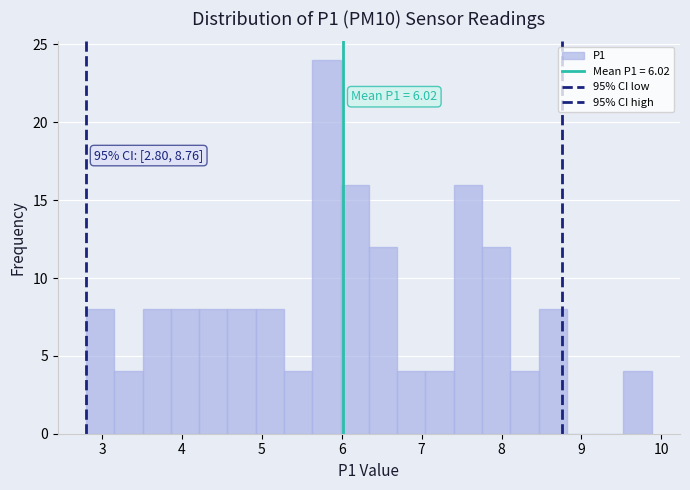

Read against the x-axis, roughly where is the centre of the tallest bar?

5.8